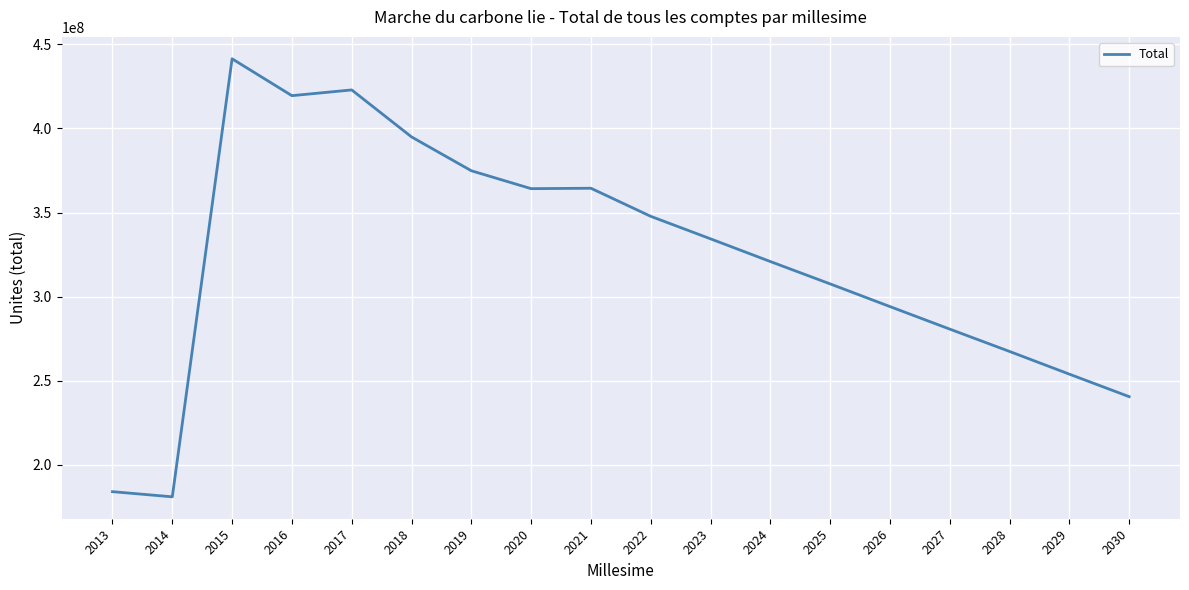

Where is the first local maximum?

2015